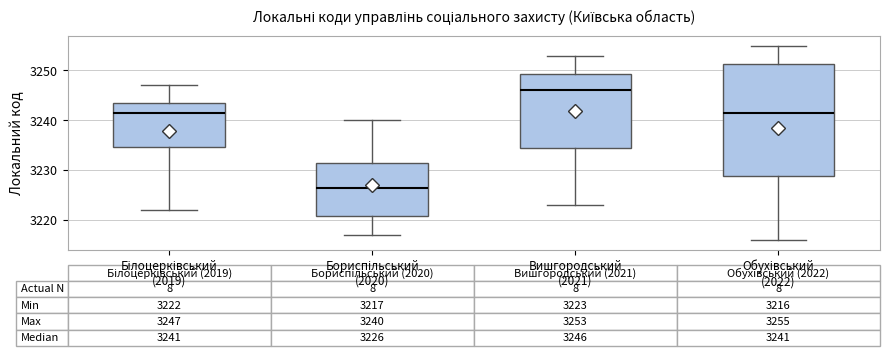

Which box's median line is the highest?

Вишгородський (2021)